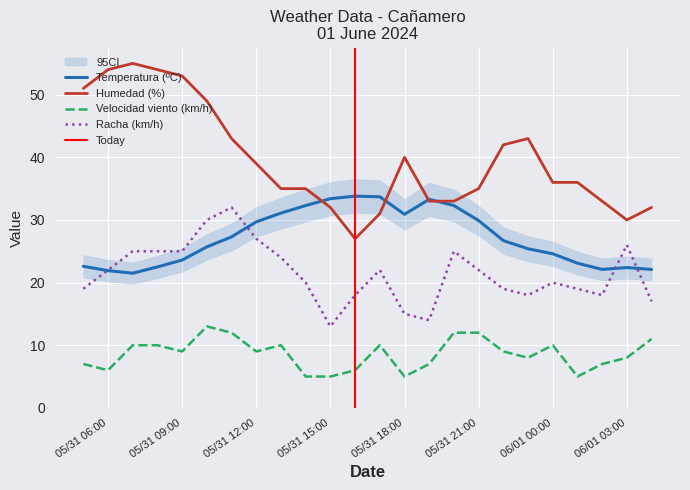

True or false: Racha (km/h) and Velocidad viento (km/h) cross at least once.

False